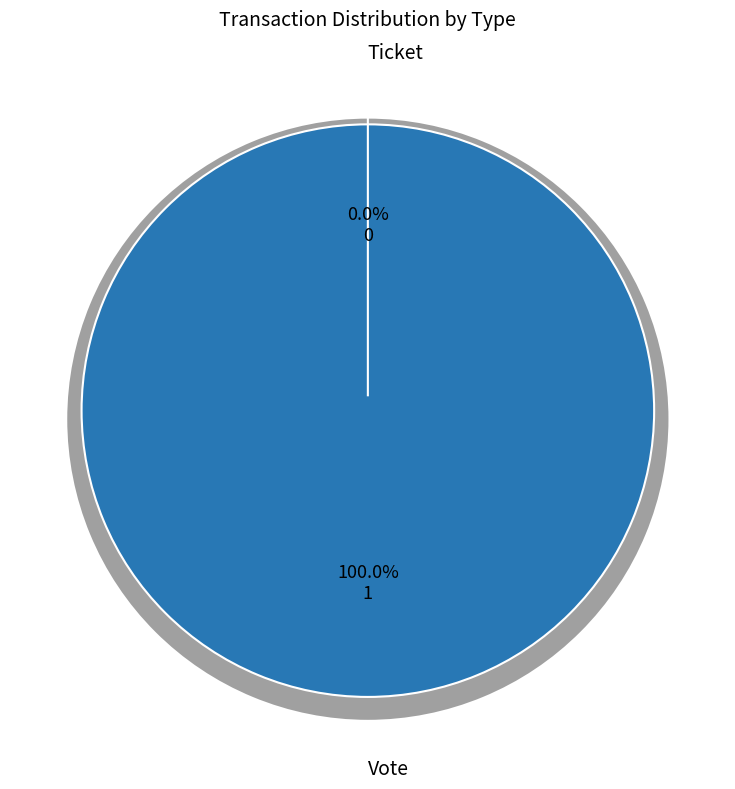

Combined, what portion of the pie is Ticket and Vote?

100.0%